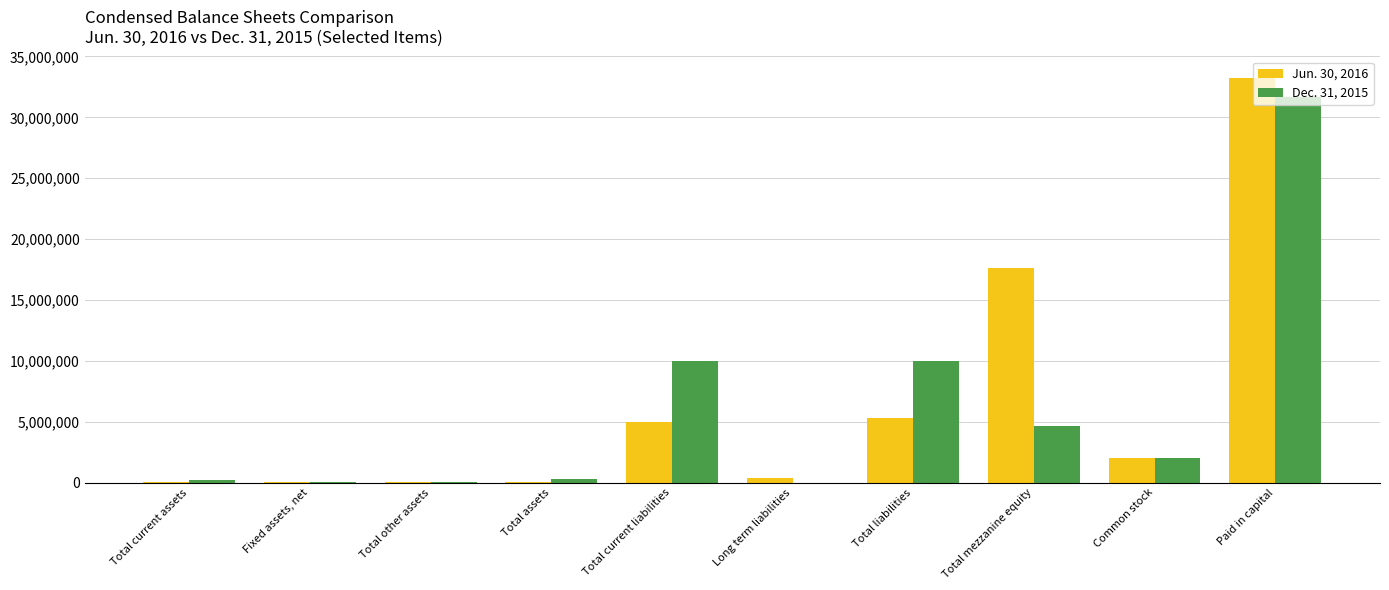

What is the greatest value displayed?

33207602